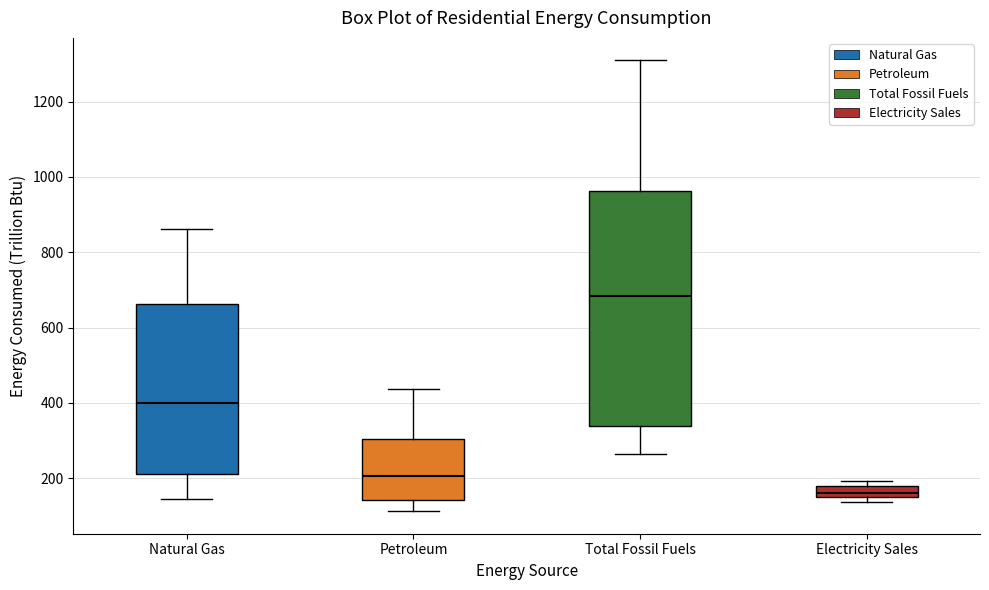

Which box's median line is the lowest?

Electricity Sales